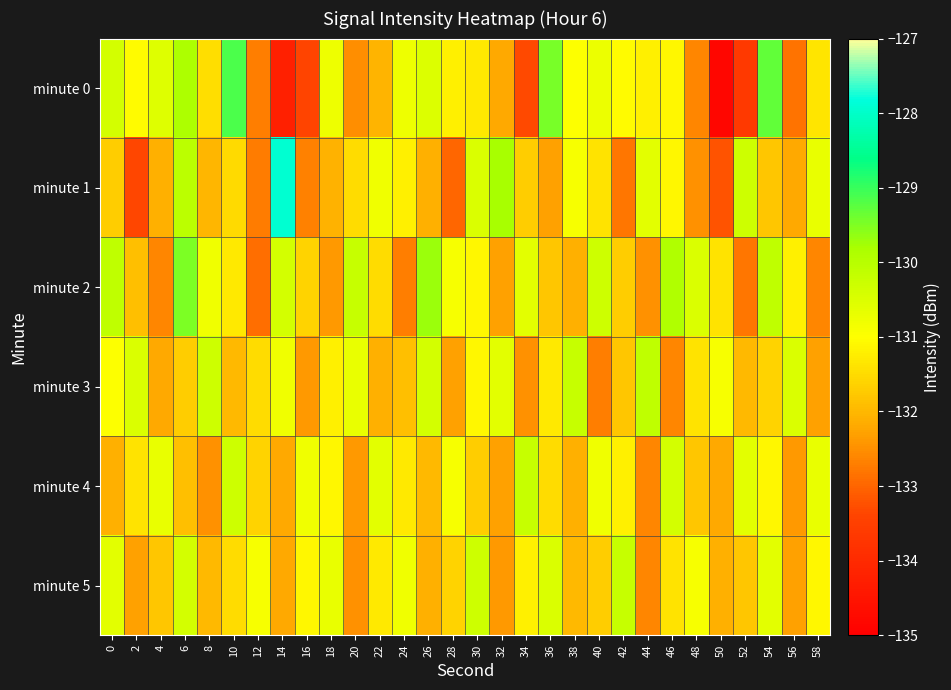

Which series has the largest range (max minus min)?

row_0